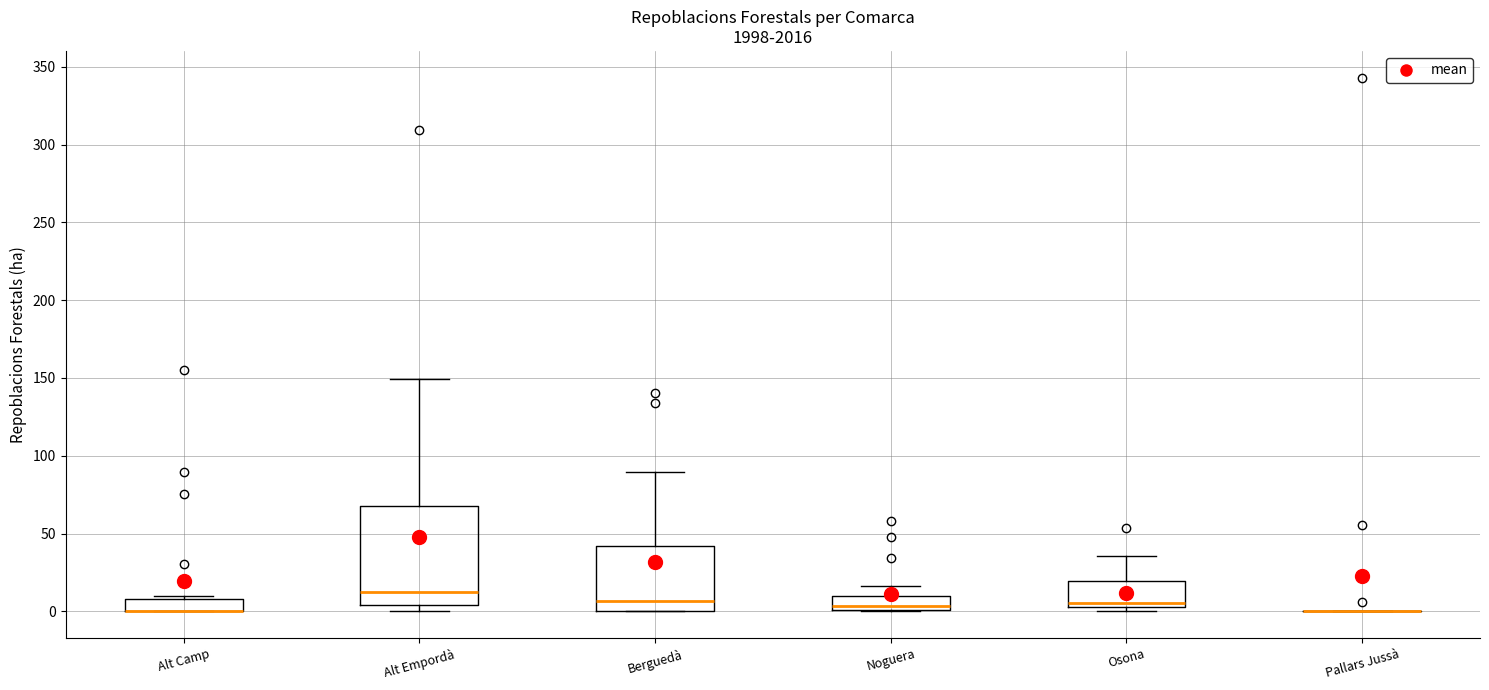

Where does the upper whisker of the box for Osona end on the y-axis? The values are not printed on the chart, so give them approximately, as read against the axis.

35